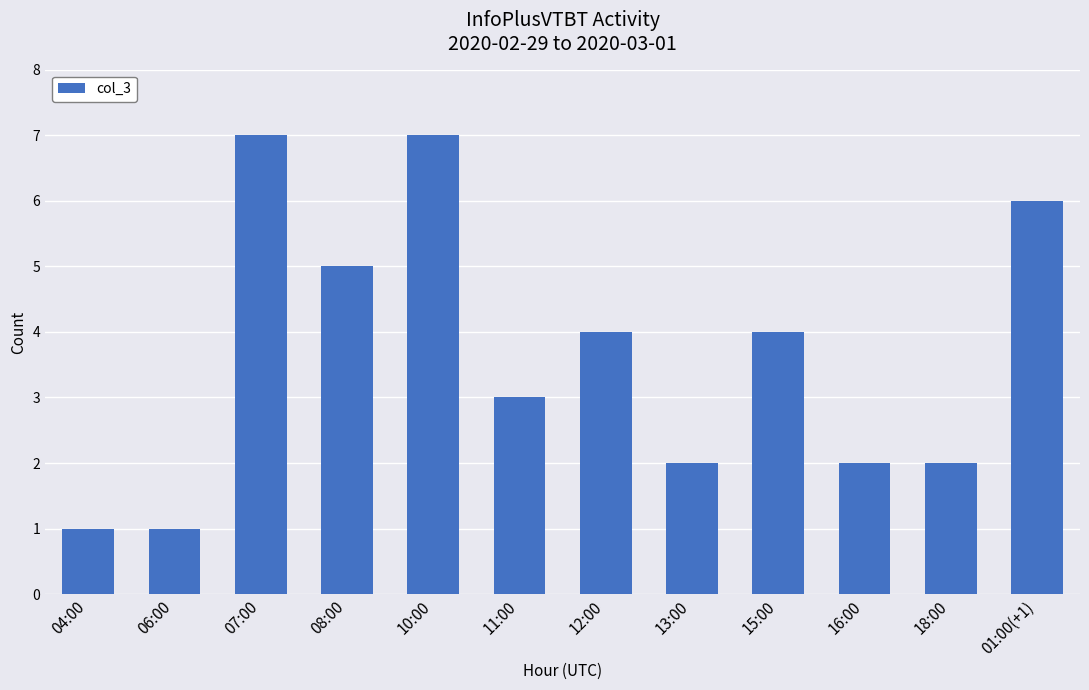

What is the sum of the values at 16:00 and 04:00?

3